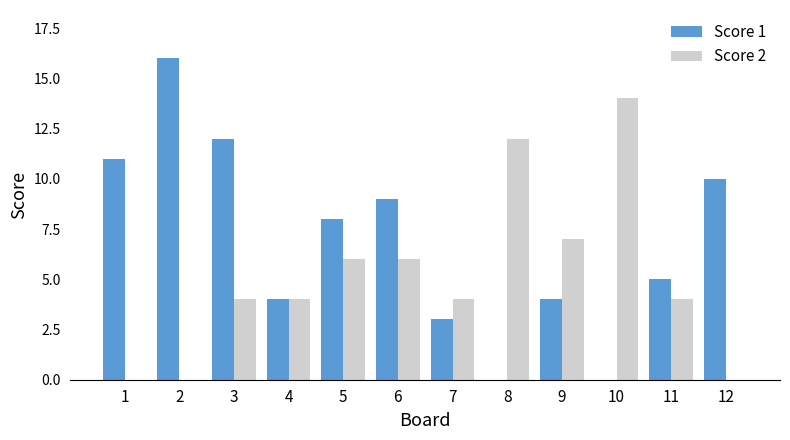

The Score 1 series shows 16 at 2. True or false?

True